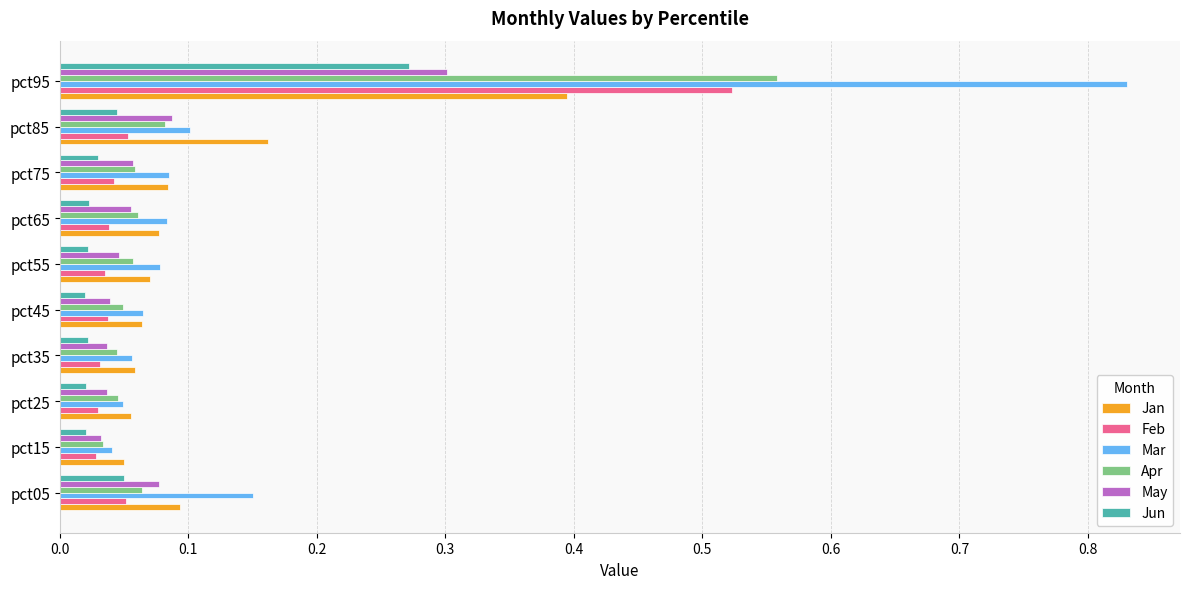

Which series has the widest spread of values?

Mar